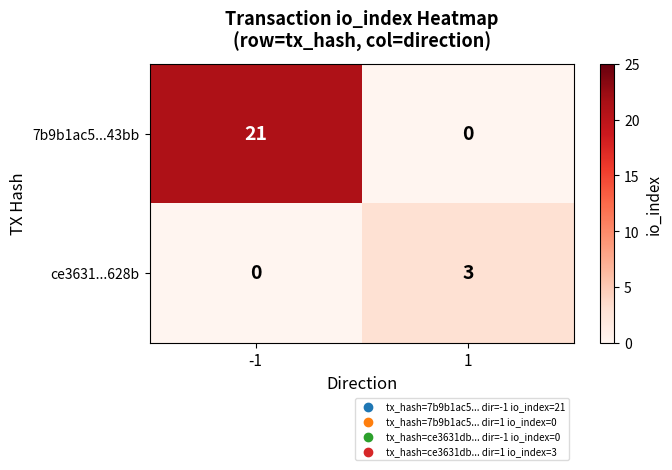

The value of ce3631...628b at 1 is 3. True or false?

True